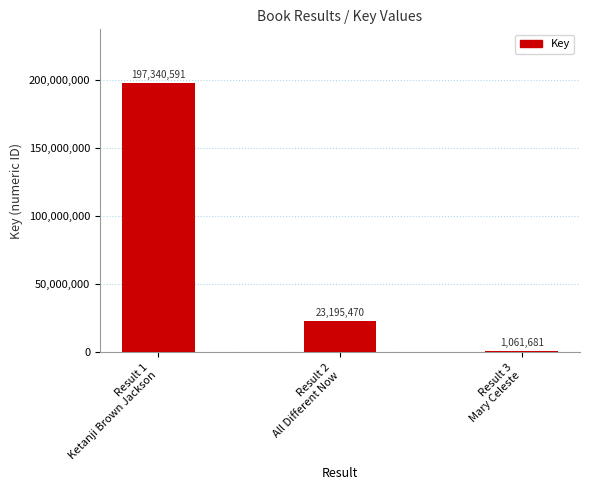

The chart shows a value of 197340591 at Result 1
Ketanji Brown Jackson. True or false?

True